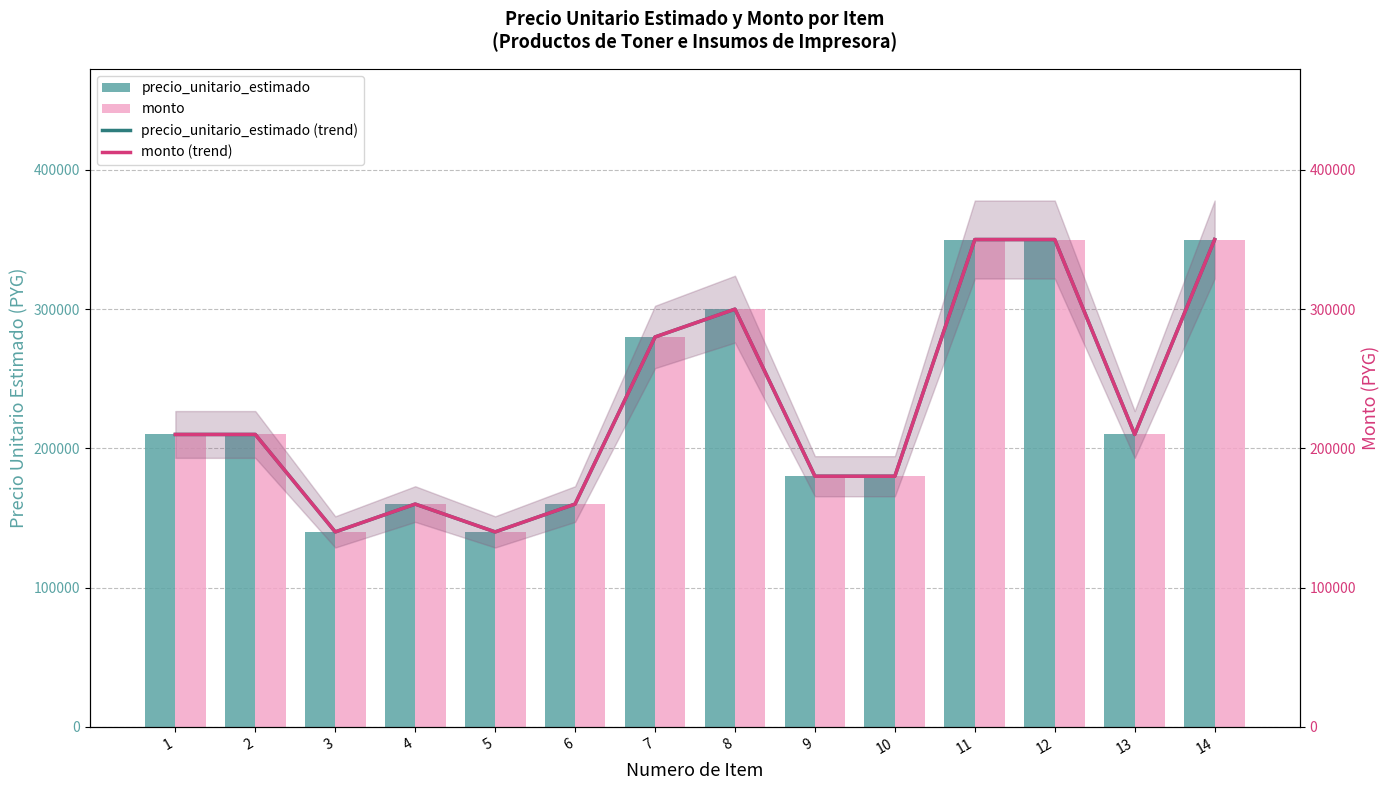

How many bars are there in total?

28